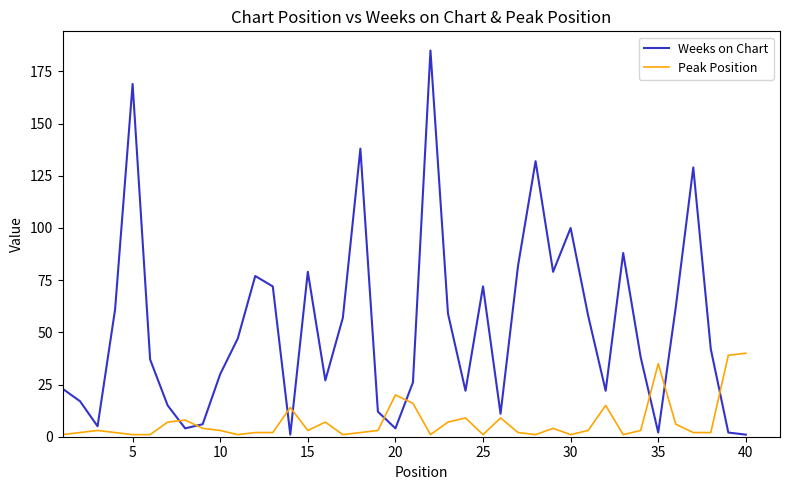

What is the greatest value displayed?

185